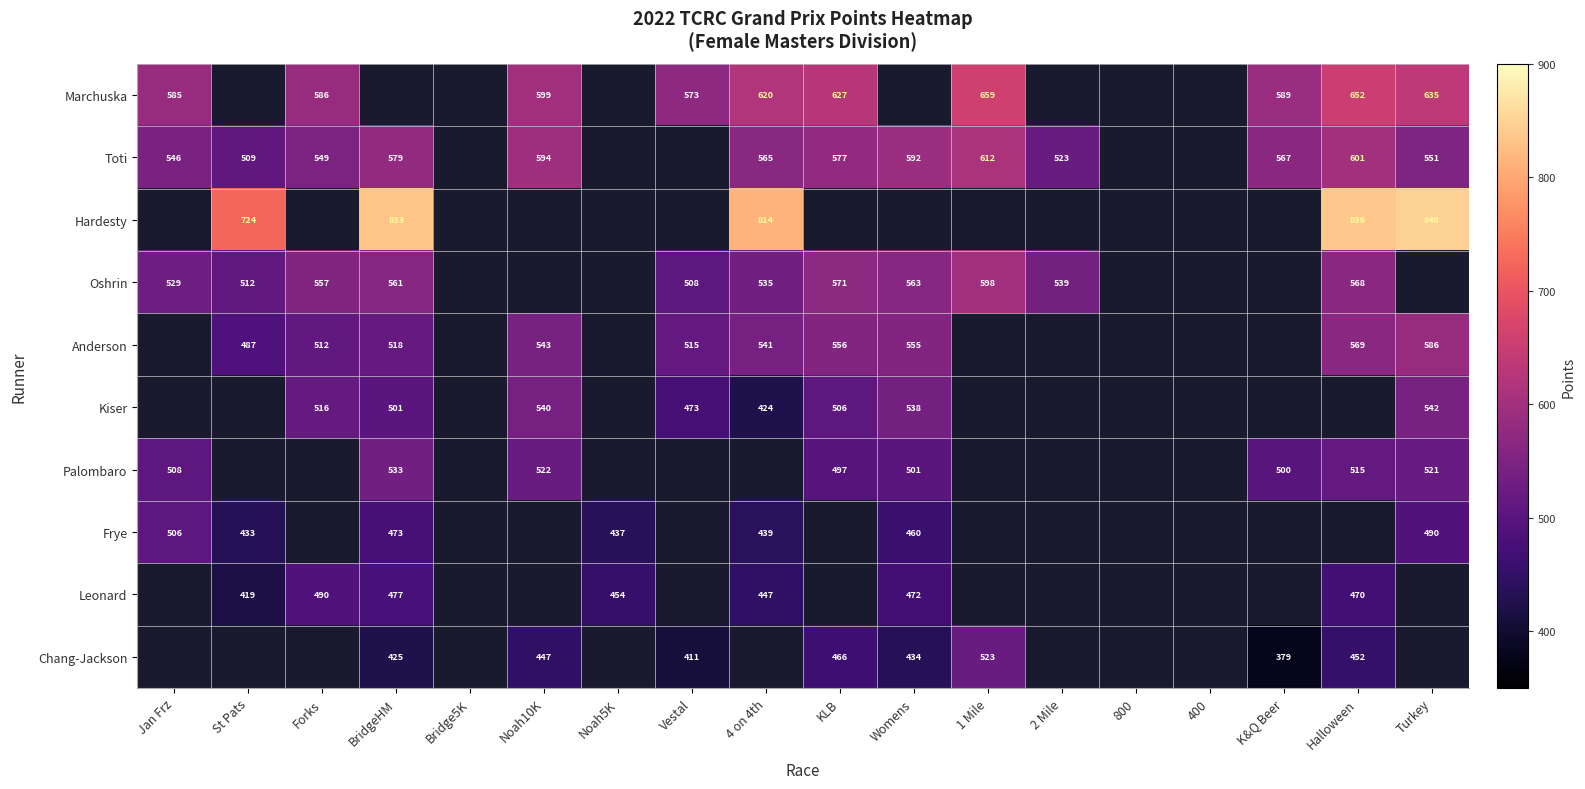

What is the sum of the Oshrin values at Womens and Vestal?

1071